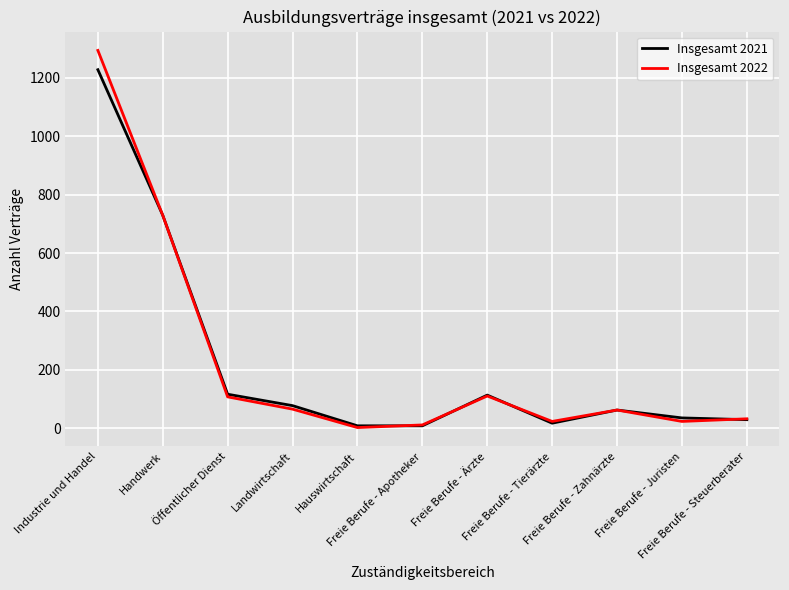

What is the highest value of the Insgesamt 2022 series?

1293